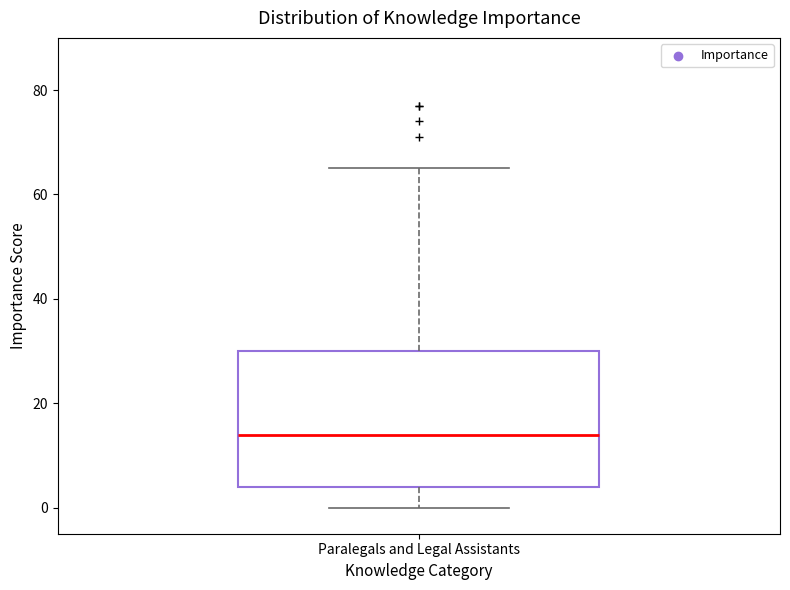

Transcribe this box plot: give where the median line is, the range the box spans, and where the two whiskers end, as read against the y-axis. The values are not printed on the chart, so give them approximately, as read against the axis.

median 14, box 4 to 30, whiskers 0 to 66